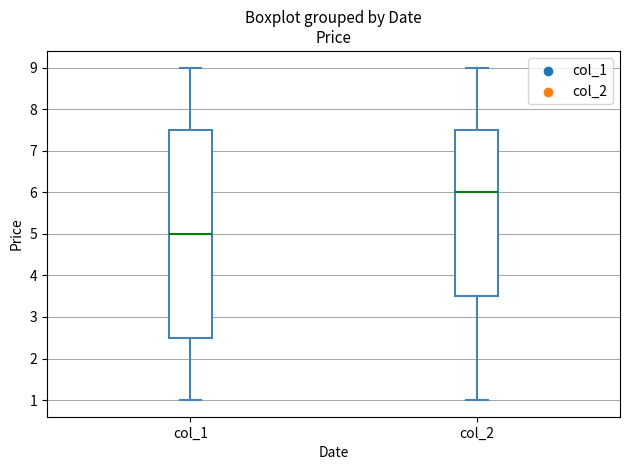

Which box has the lowest median line?

col_1